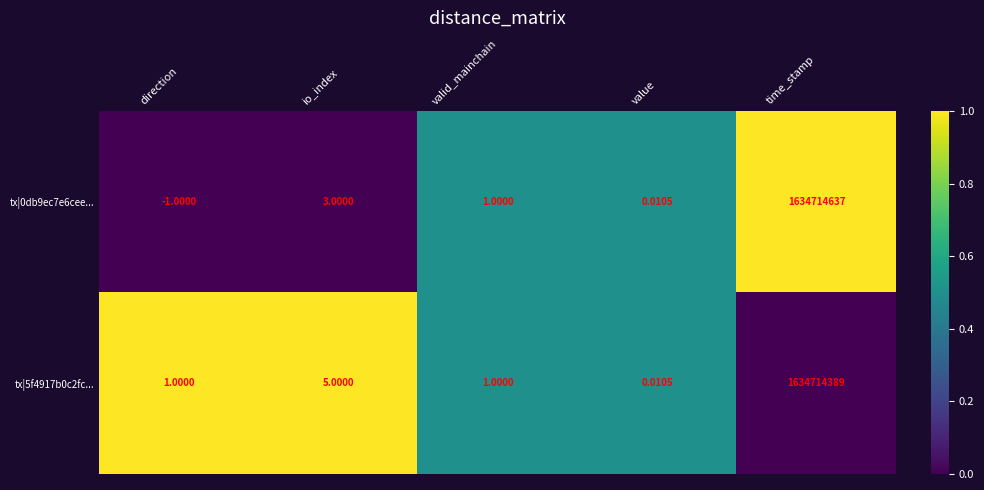

At which category is the sum across all series the highest?

time_stamp